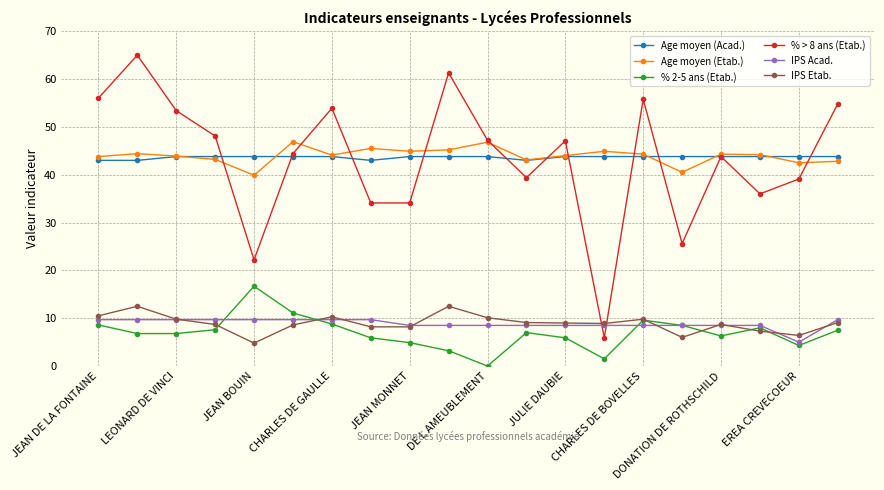

What is the difference between the maximum and minimum values in the % 2-5 ans (Etab.) series?

16.7